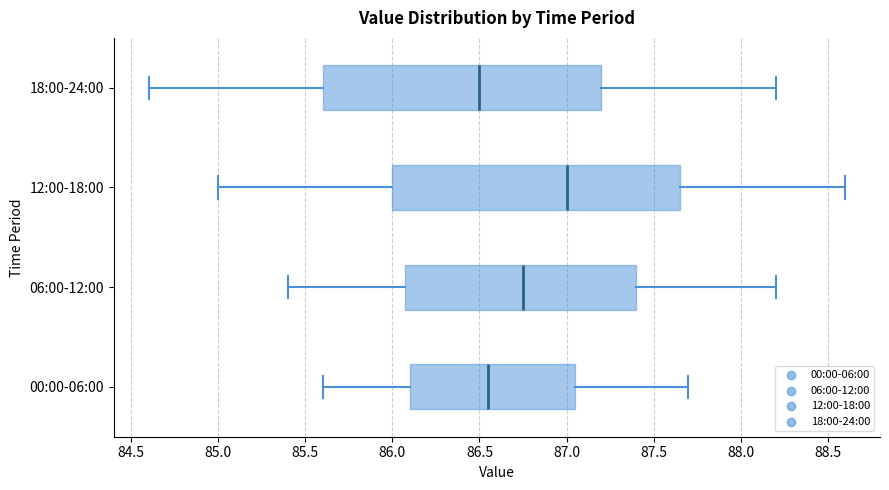

Reading bottom to top, transcribe this box plot: for each box, give where its median line is, the range the box spans, and where its two whiskers end, as read against the x-axis. The values are not printed on the chart, so give them approximately, as read against the axis.

00:00-06:00: median 86.55, box 86.10 to 87.05, whiskers 85.60 to 87.70
06:00-12:00: median 86.75, box 86.10 to 87.40, whiskers 85.40 to 88.20
12:00-18:00: median 87.00, box 86.00 to 87.65, whiskers 85.00 to 88.60
18:00-24:00: median 86.50, box 85.60 to 87.20, whiskers 84.60 to 88.20